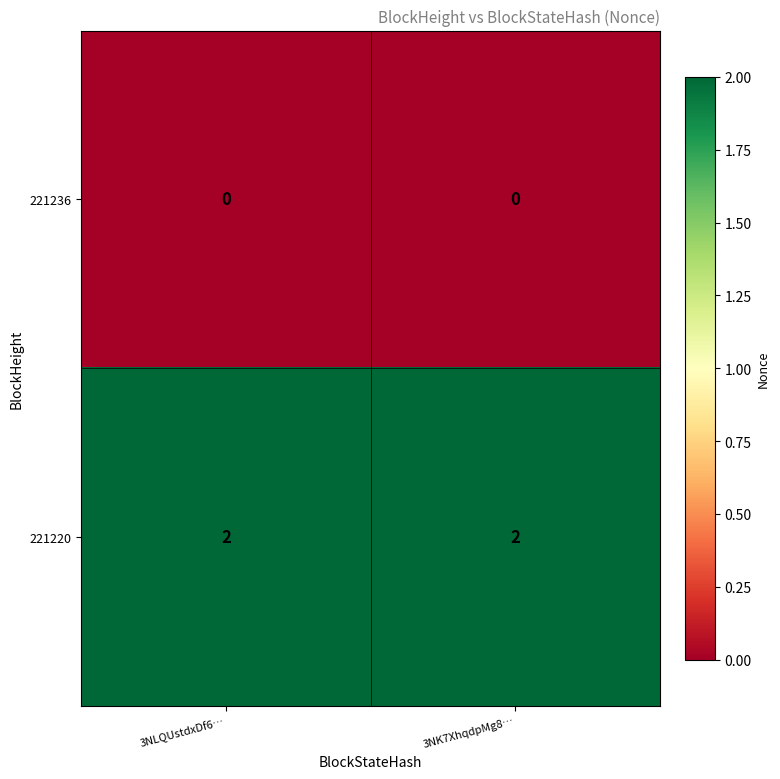

Is it true that 221220 equals 2 at 3NLQUstdxDf6…?

True